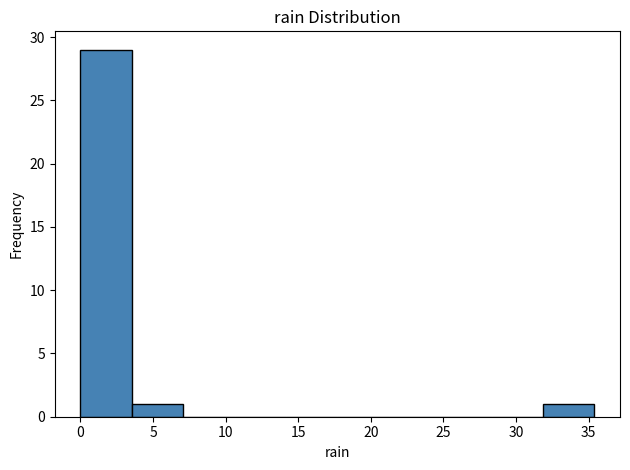

What is the height of the bar covering 32.0 to 35.5 on the x-axis? Neither the bar edges nor the heights are printed on the chart, so give them approximately, as read against the axes.

1